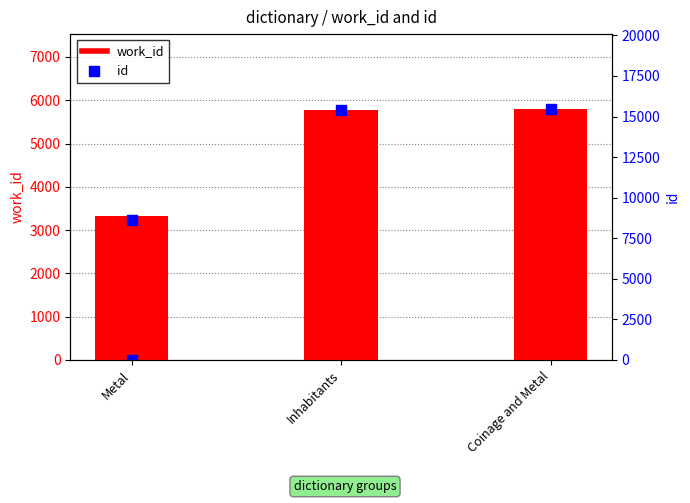

Which series has the largest total across all categories?

id